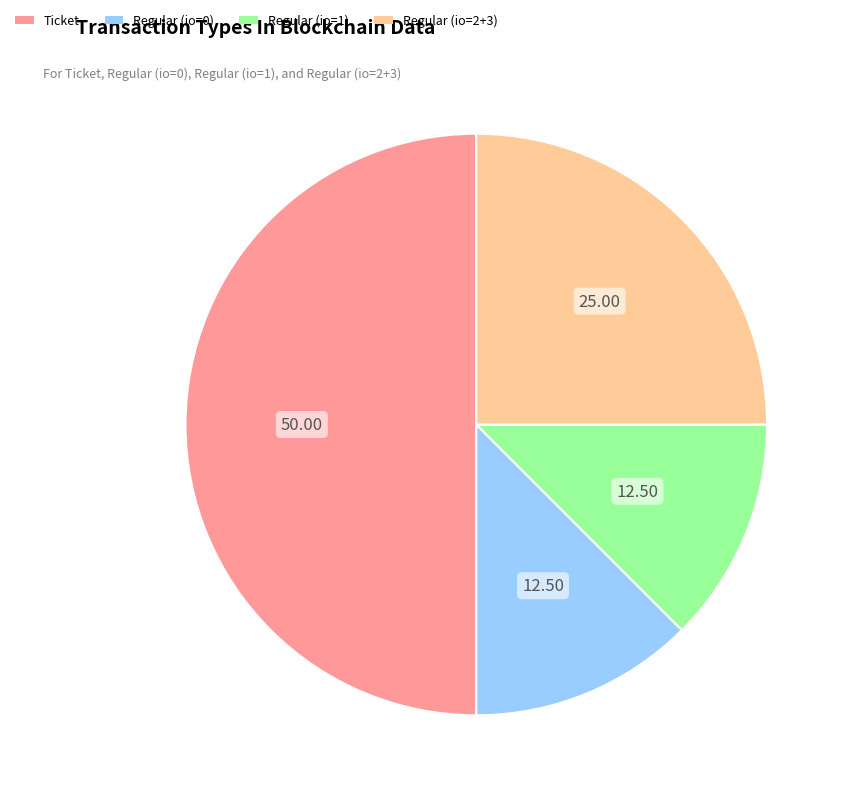

Count the number of slices in the pie.

4